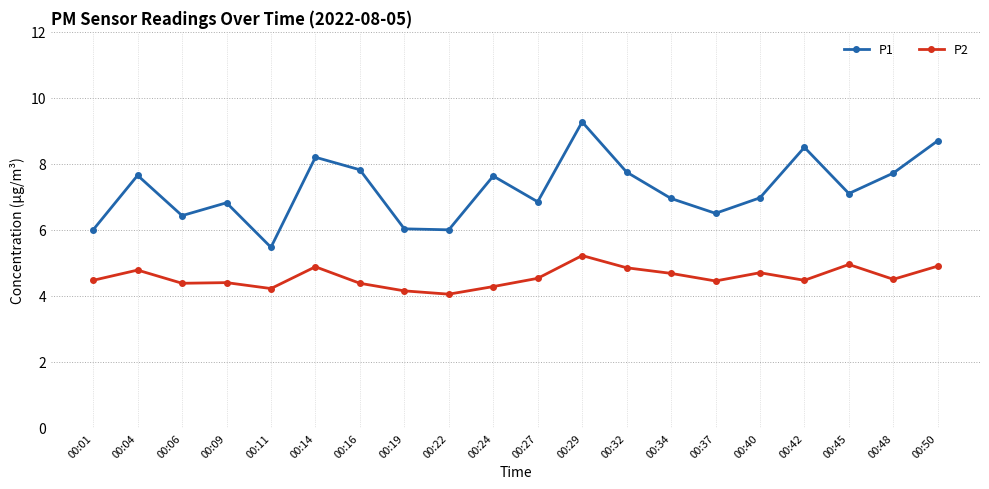

The P1 series shows 11.1 at 00:24. True or false?

False